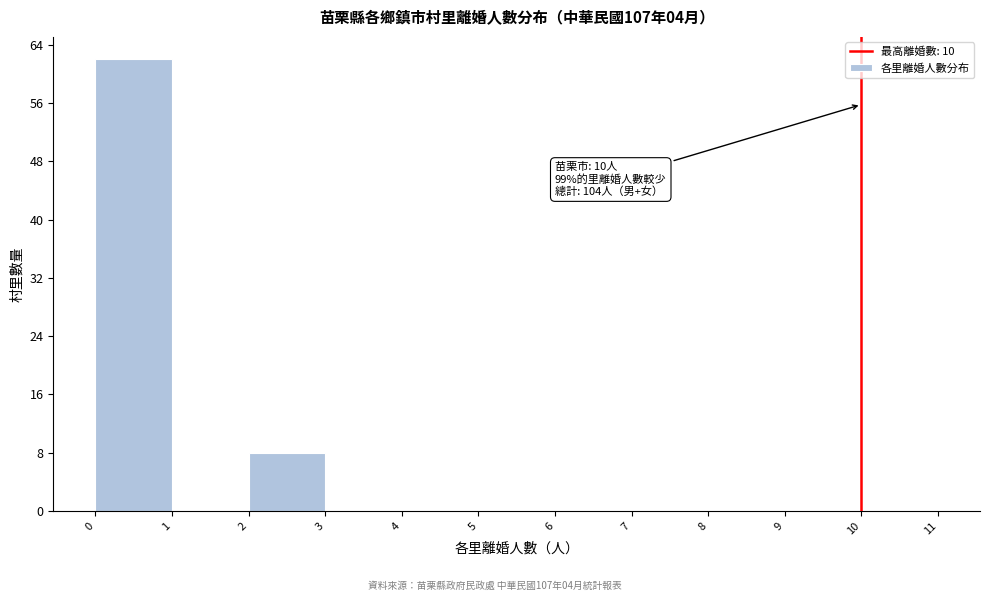

Over which range of the x-axis is the bar tallest?

0 to 1